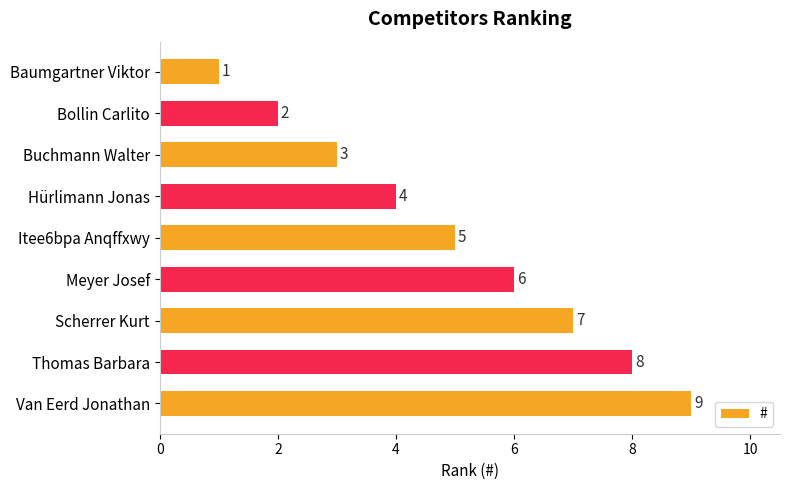

Rank the categories by value from lowest to highest.

Baumgartner Viktor, Bollin Carlito, Buchmann Walter, Hürlimann Jonas, Itee6bpa Anqffxwy, Meyer Josef, Scherrer Kurt, Thomas Barbara, Van Eerd Jonathan